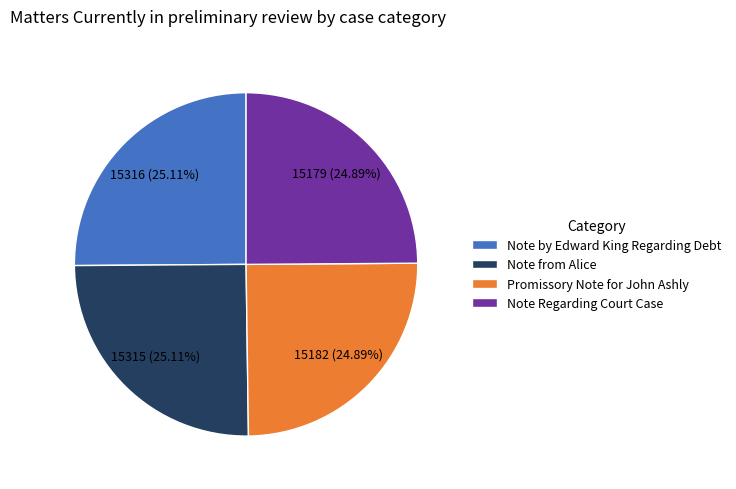

What is the ratio of the value at Note Regarding Court Case to the value at Promissory Note for John Ashly?

1.0